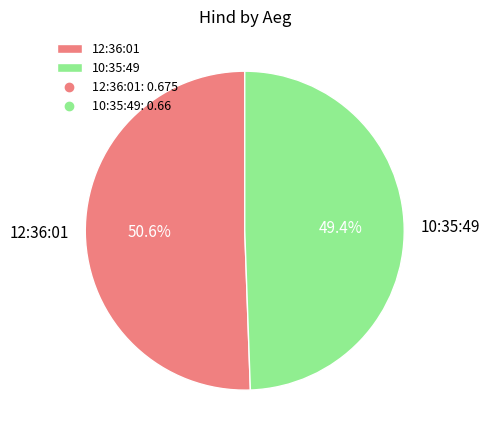

Rank the categories by value from highest to lowest.

12:36:01, 10:35:49